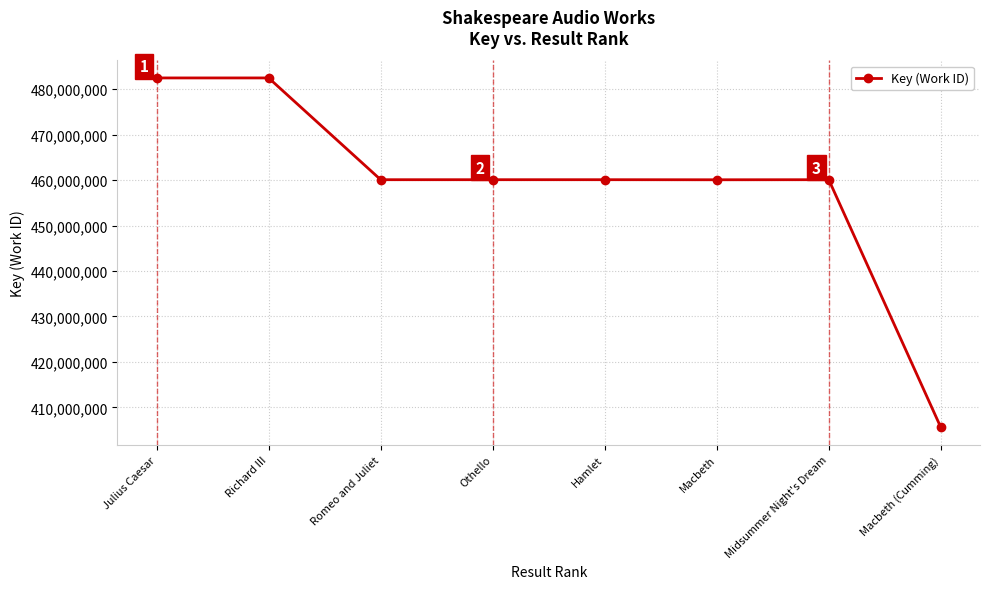

What is the value of the 8th point from the left?

405593096